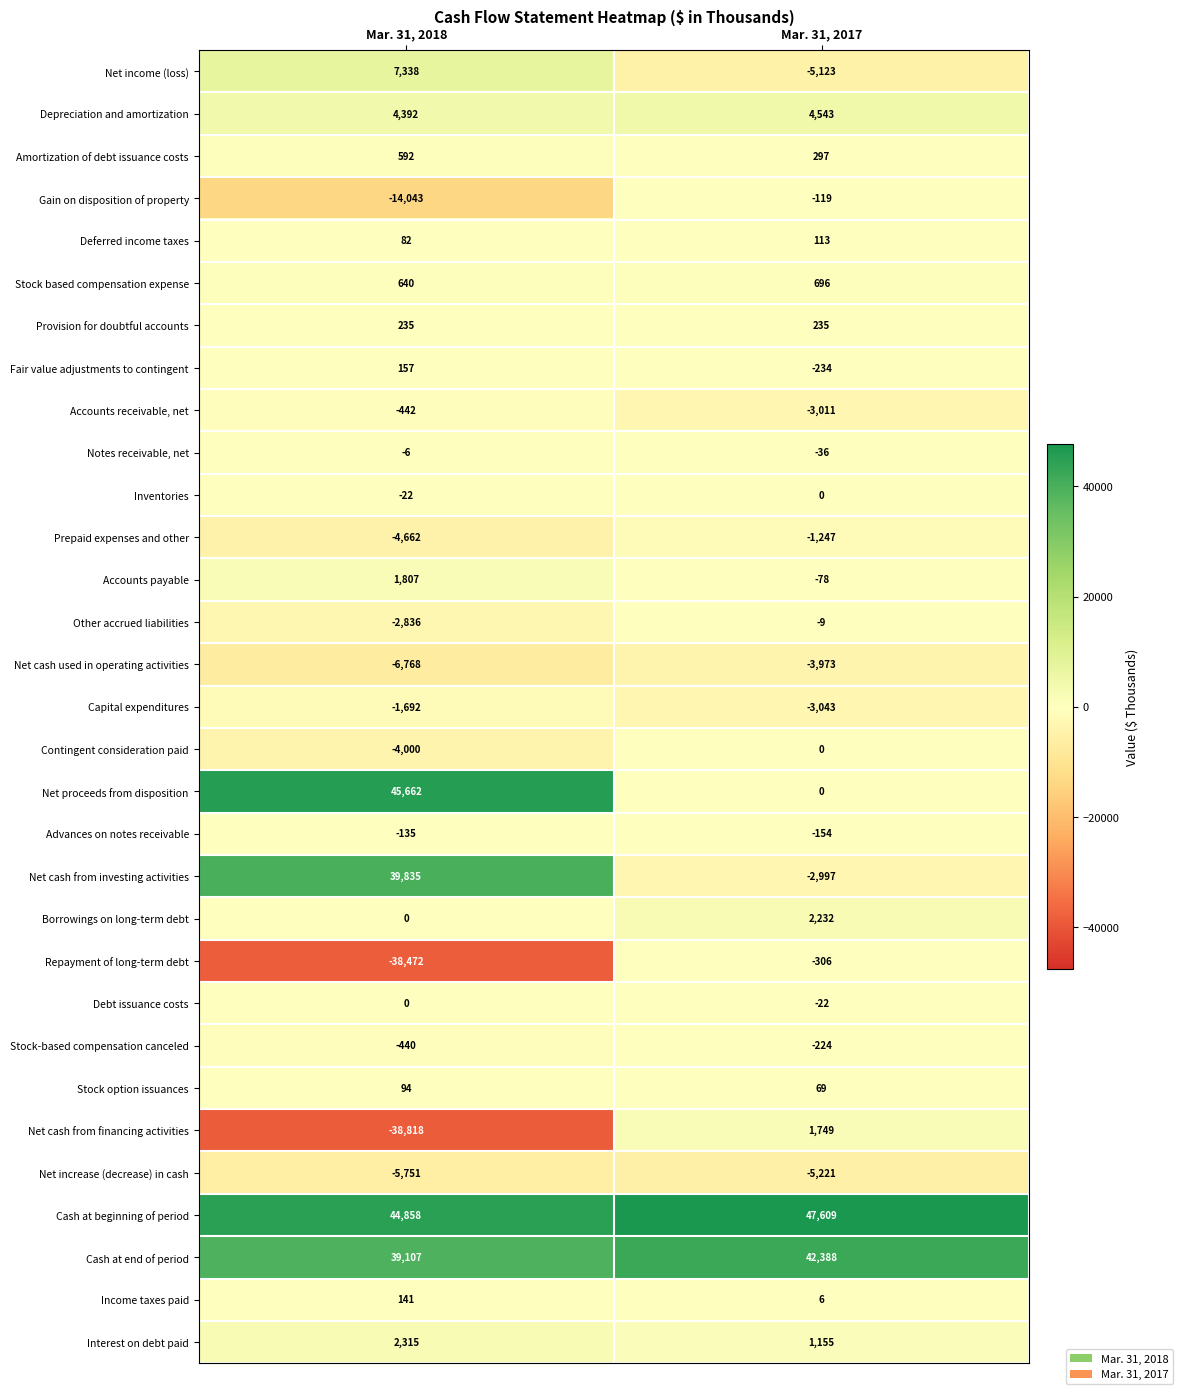

What is the spread (max minus min) of values at Mar. 31, 2017?

52830